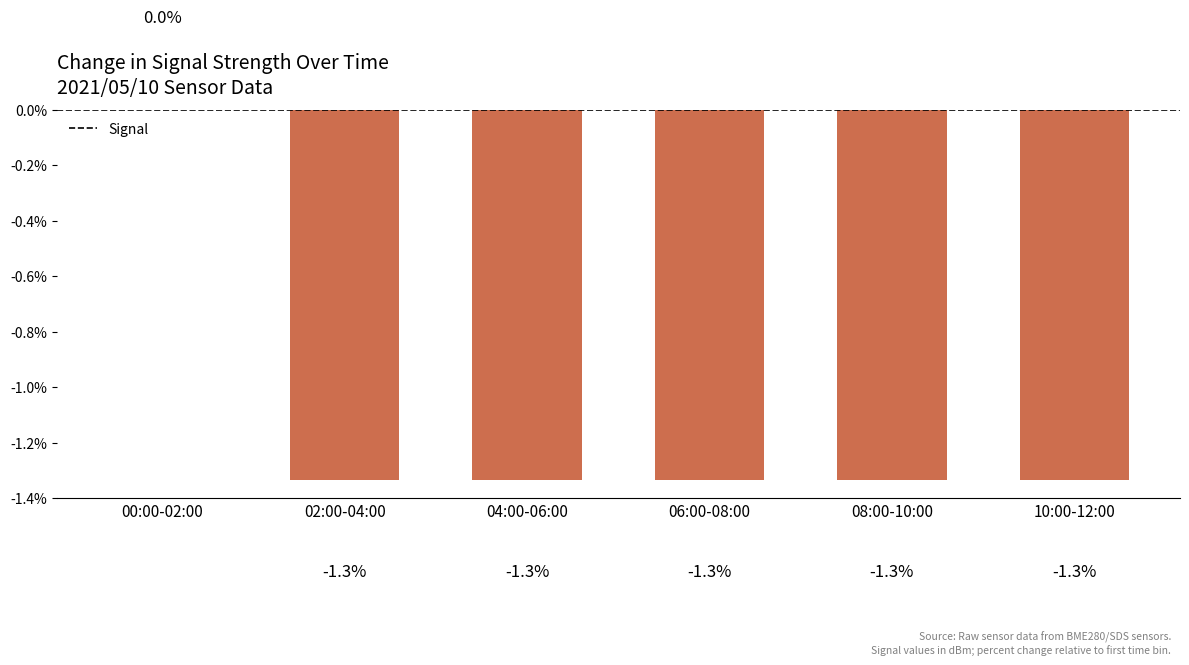

Are the bars horizontal?

No